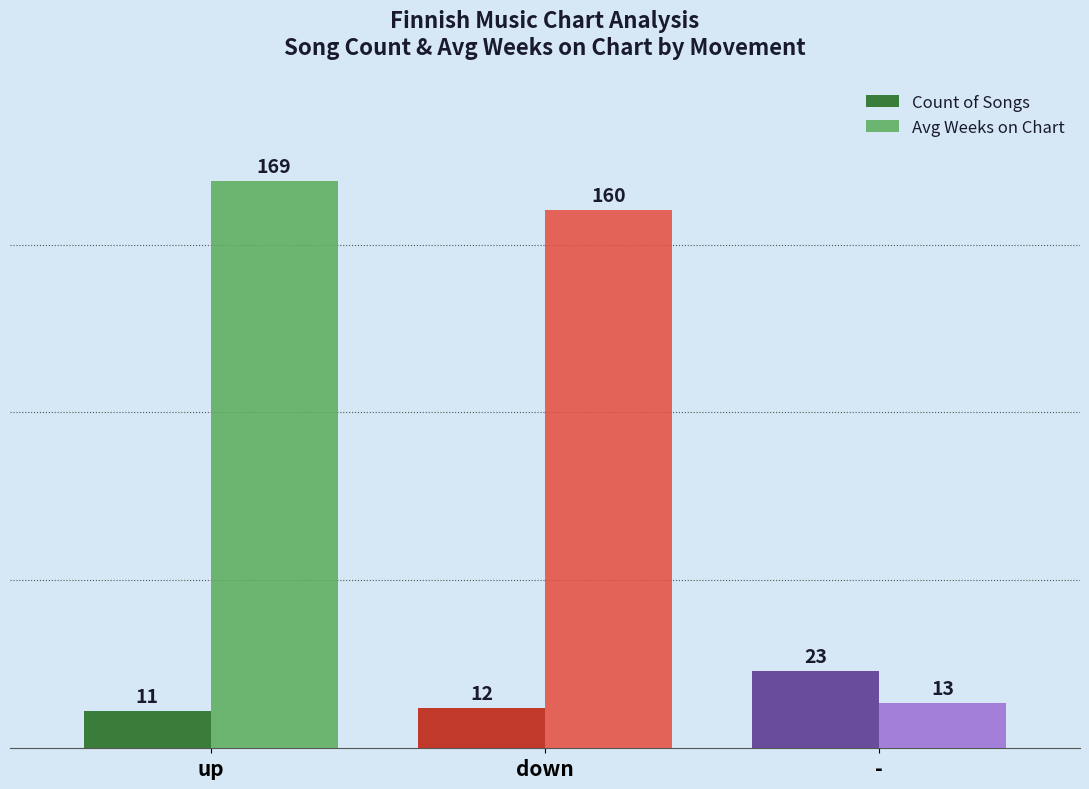

Read the Avg Weeks on Chart value at down.

160.2